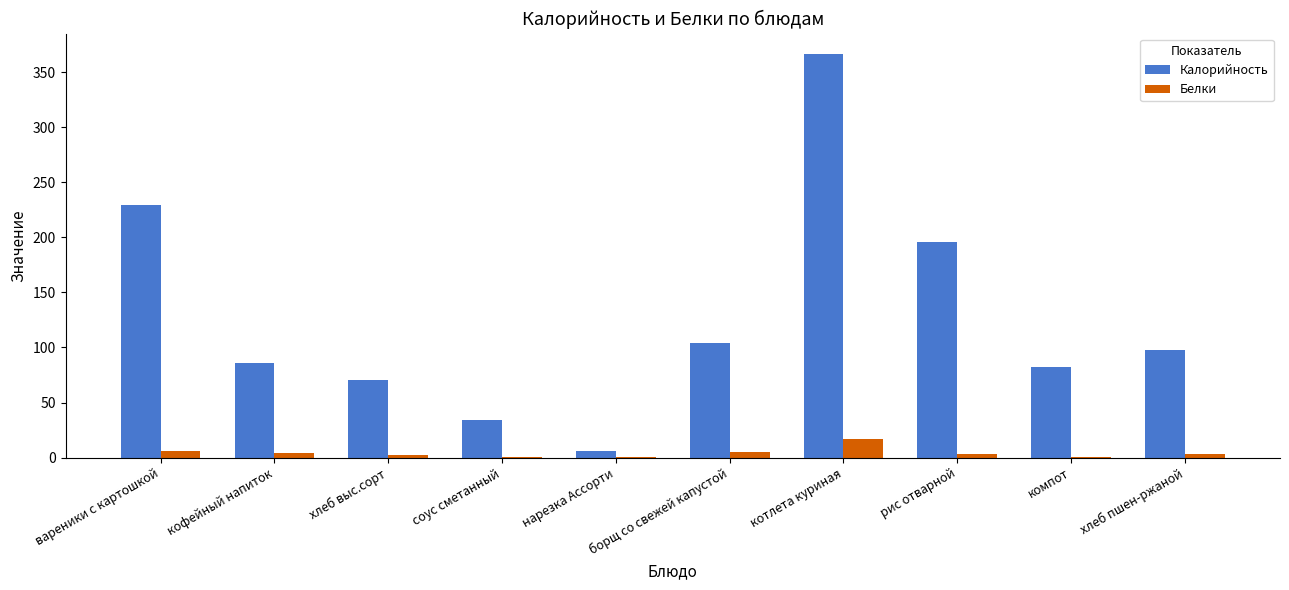

Which series has the largest range (max minus min)?

Калорийность